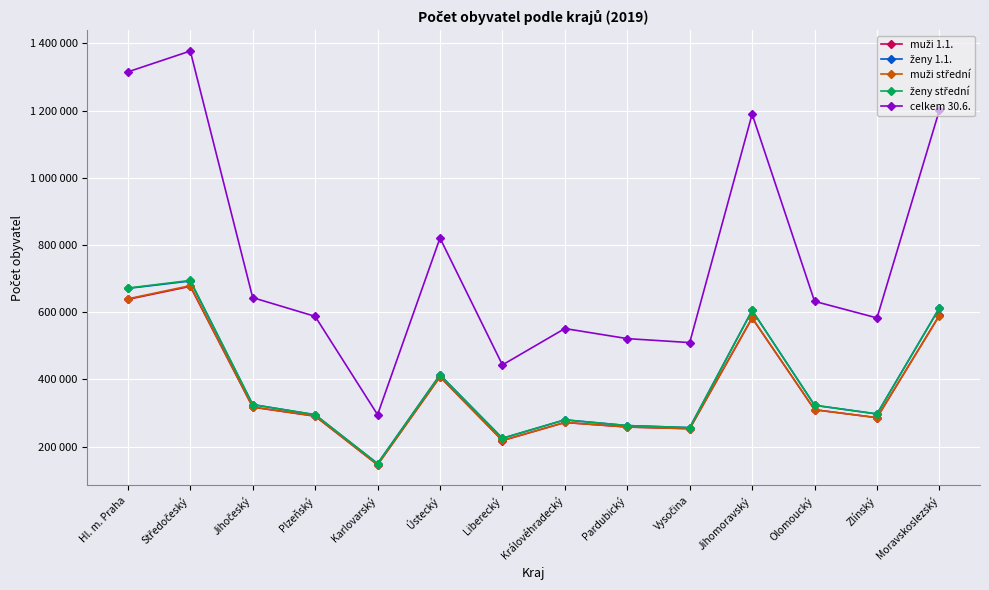

How many interior local peaks does the muži střední series have?

4